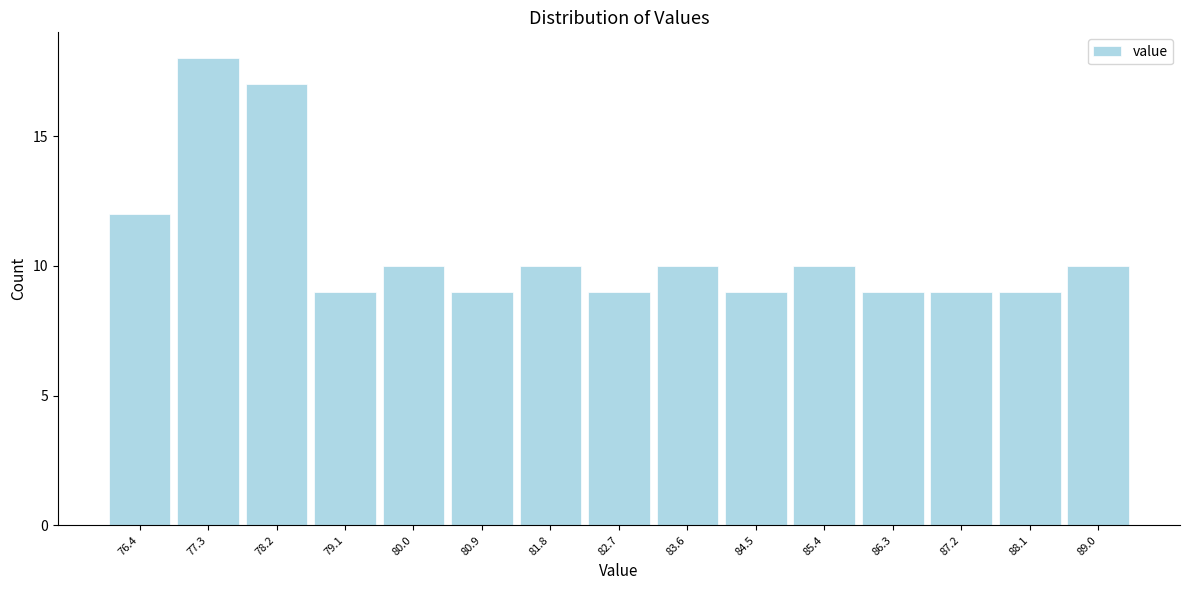

Reading left to right, extract all data points from this chart.

12	18	17	9	10	9	10	9	10	9	10	9	9	9	10